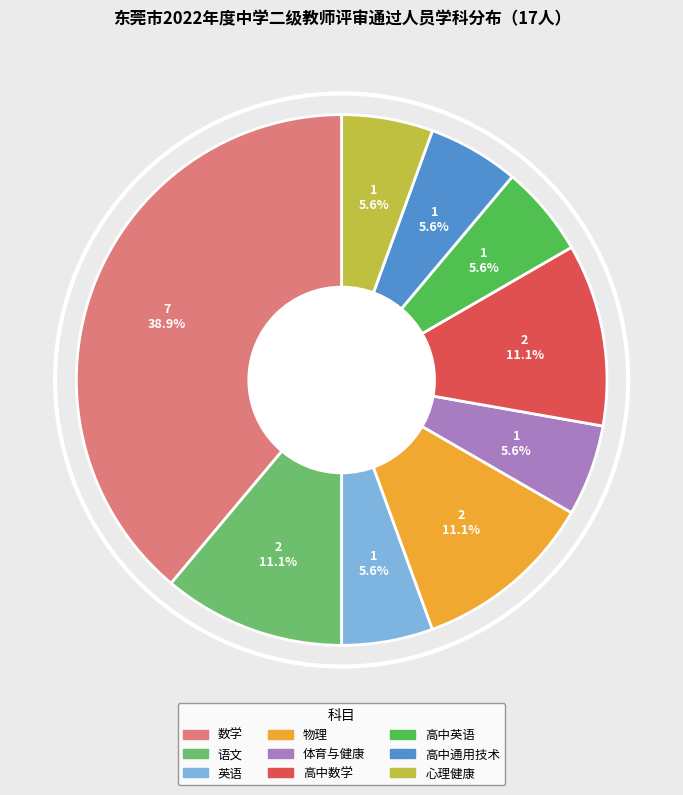

Is 物理 the majority of the pie?

No